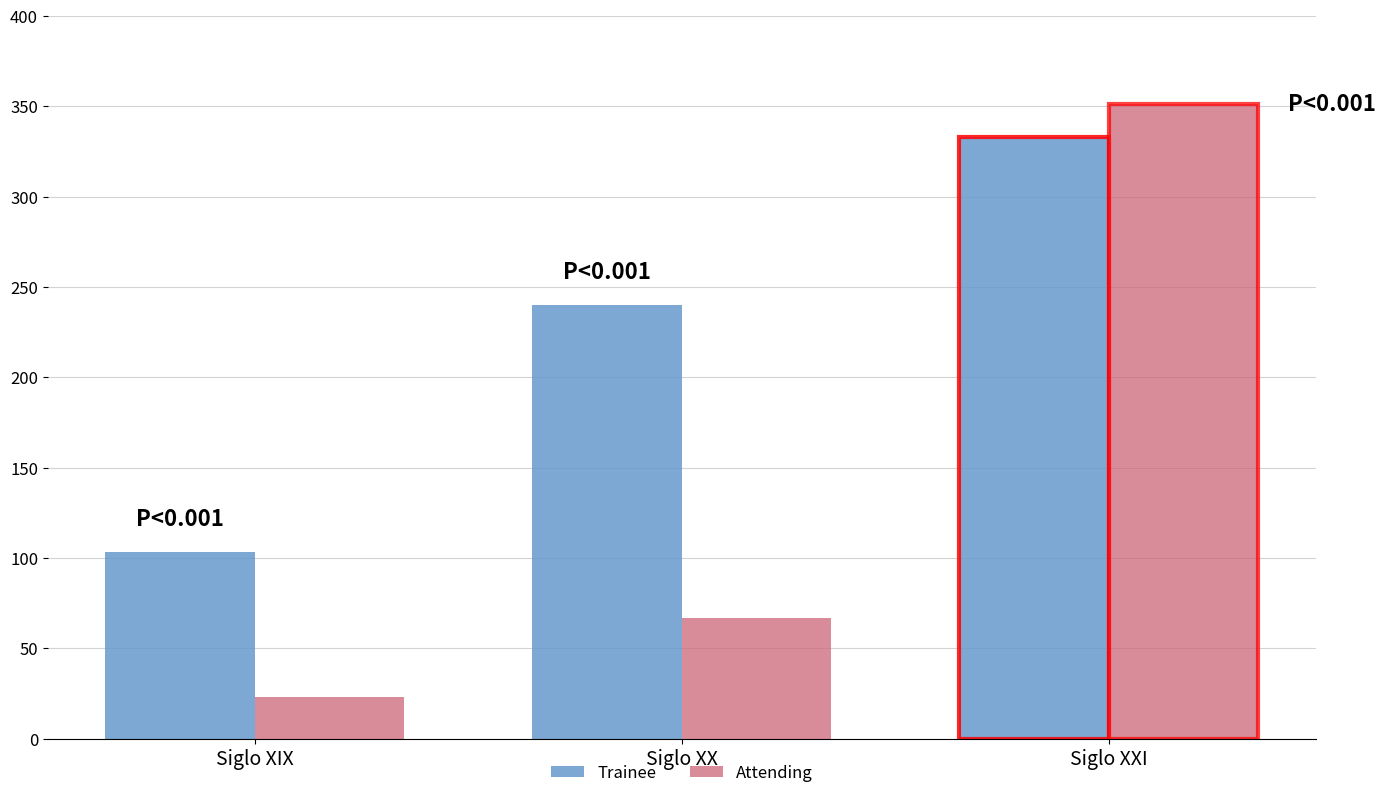

Rank the categories by Trainee value from highest to lowest.

Siglo XXI, Siglo XX, Siglo XIX